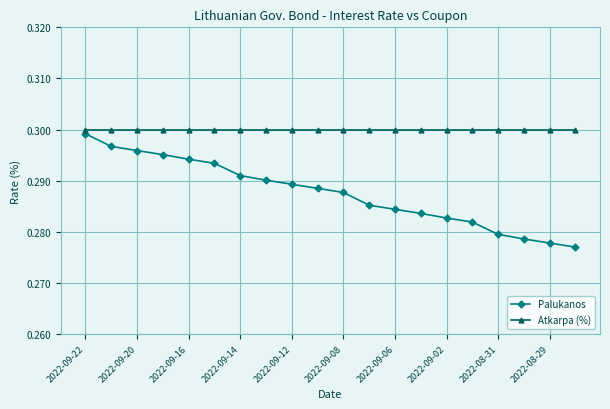

How many Palukanos values are between 0 and 1?

20